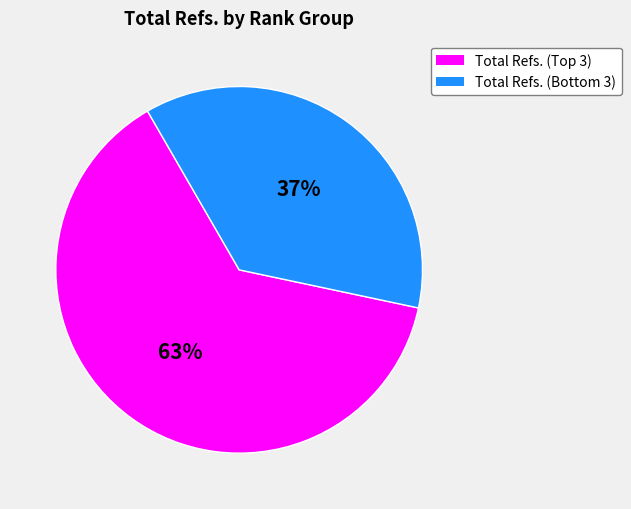

Rank the categories by value from lowest to highest.

Total Refs. (Bottom 3), Total Refs. (Top 3)